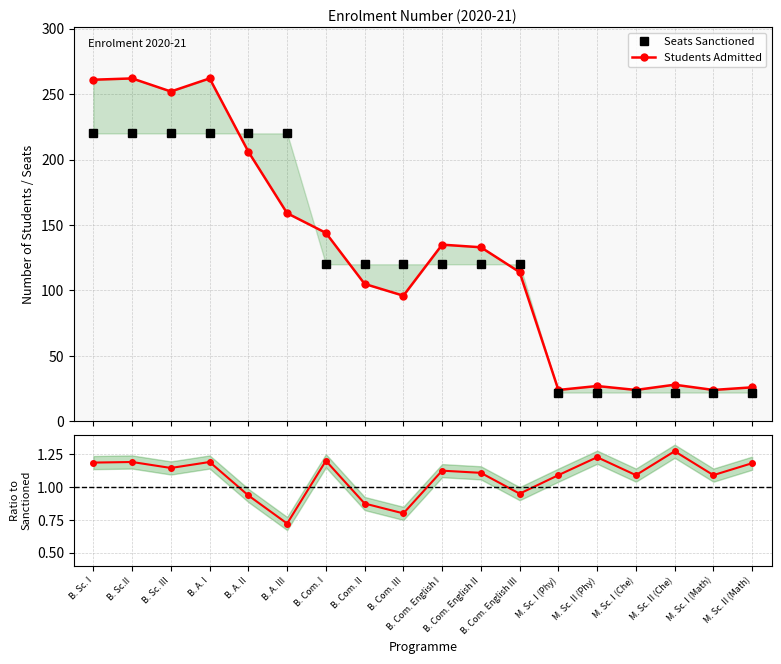

How many data points in Students Admitted are less than 133?

9